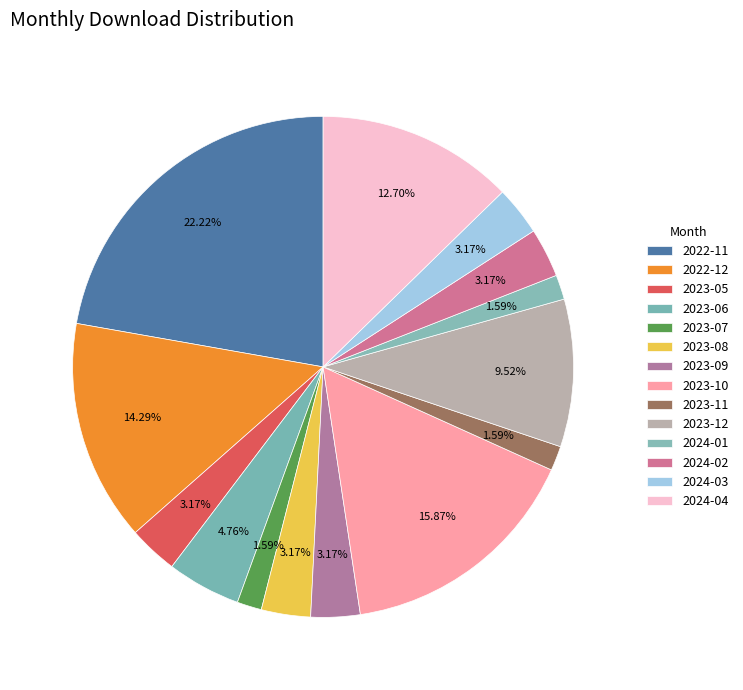

How many slices are in this pie chart?

14